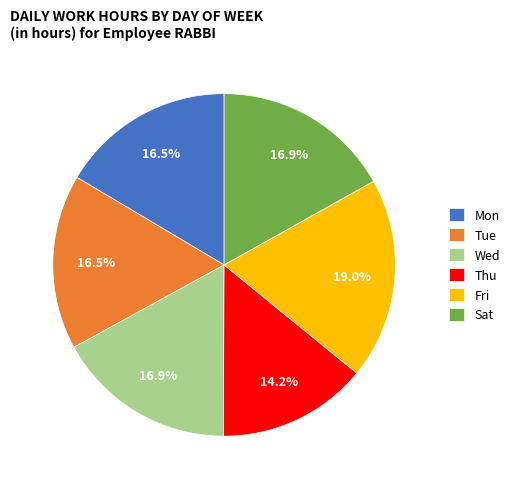

Approximately how many times larger is the value at Sat compared to Wed?

1.0